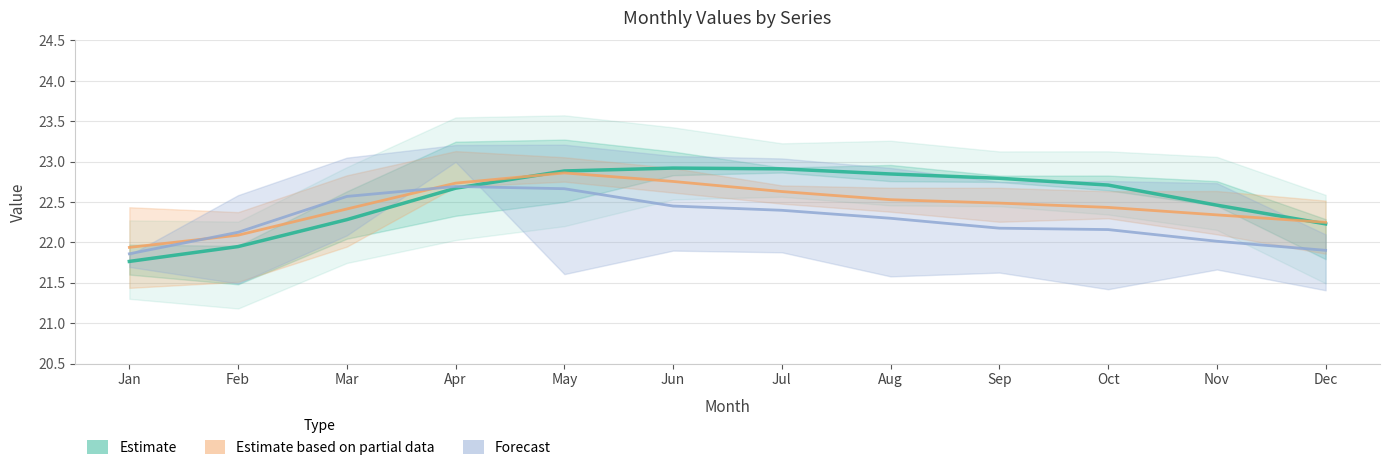

True or false: Estimate (100633/100641) and Estimate partial (100643/100649) intersect in this chart.

True